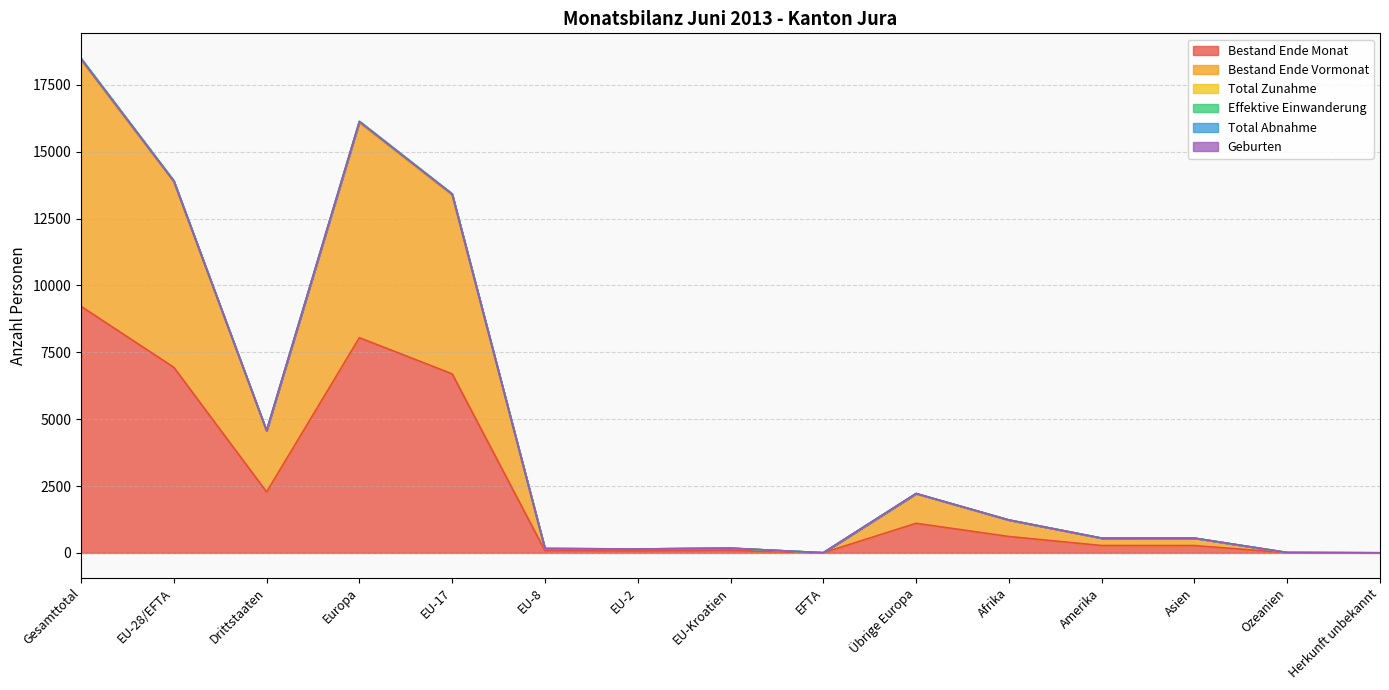

The Bestand Ende Monat series shows 3059 at Drittstaaten. True or false?

False